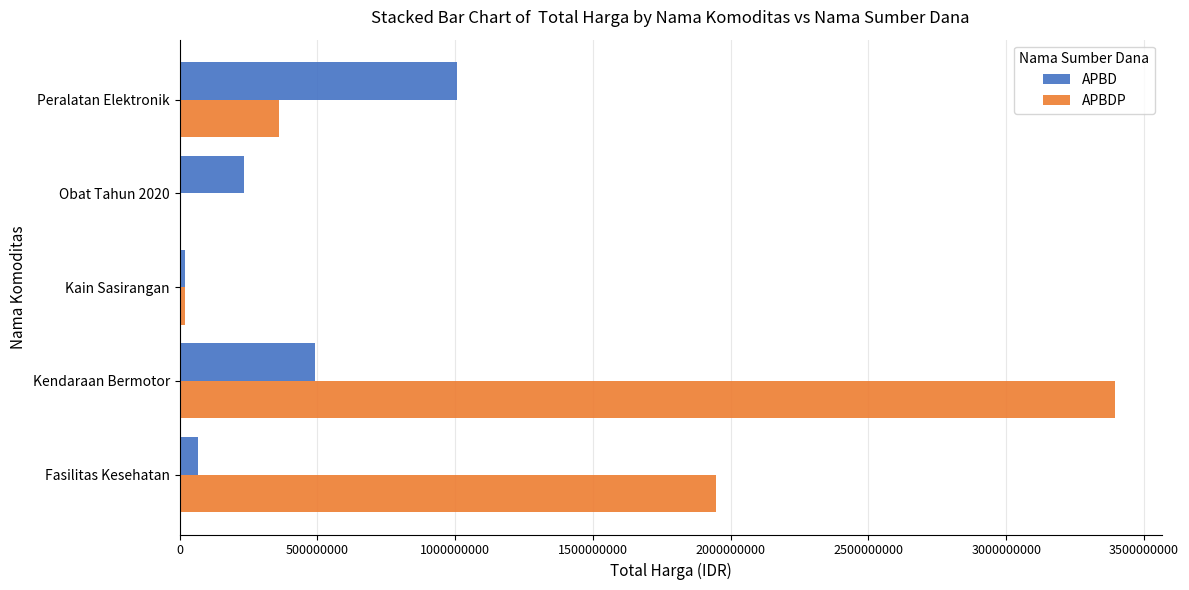

Which series has the largest total across all categories?

APBDP